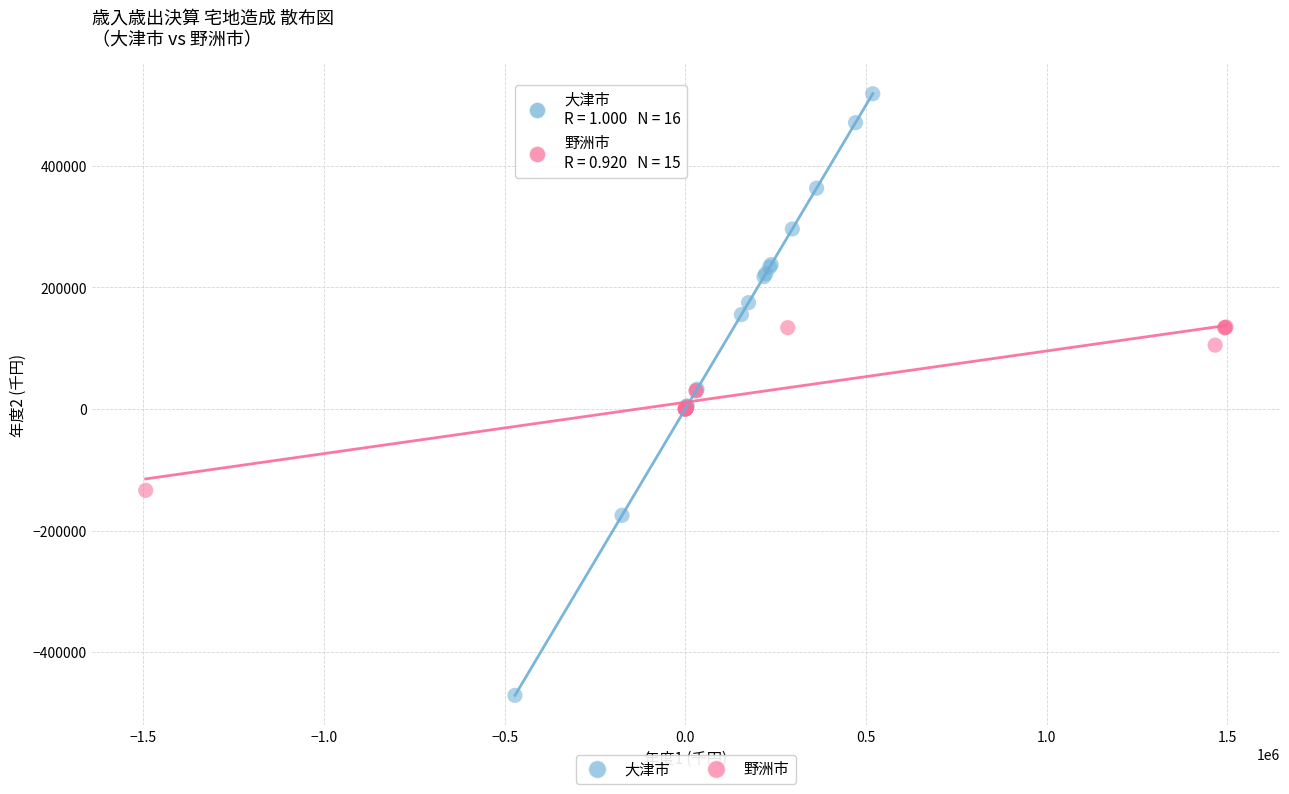

What are all the series names shown in the legend?

大津市, 野洲市